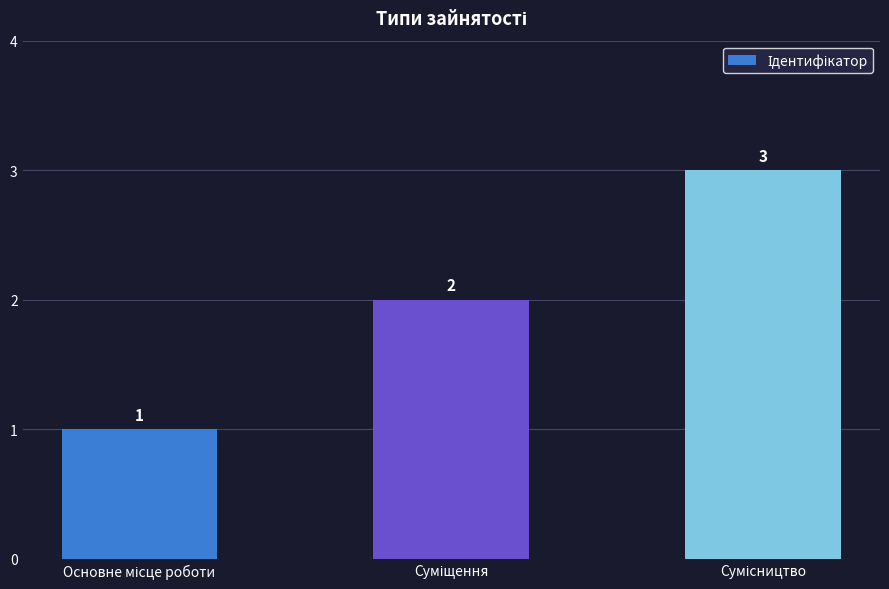

What is the greatest value displayed?

3